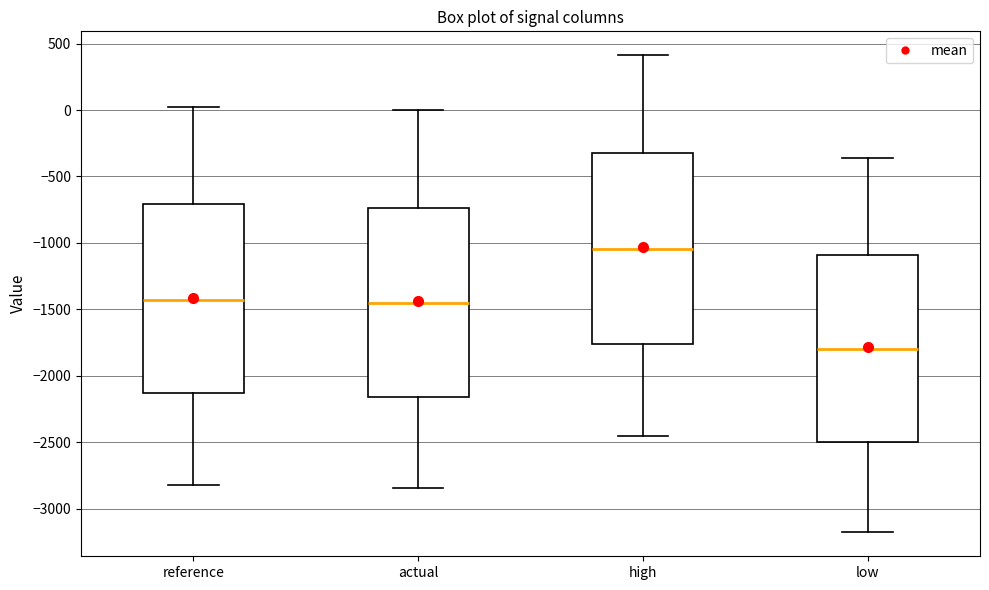

Reading left to right, transcribe this box plot: for each box, give where its median line is, the range the box spans, and where its two whiskers end, as read against the y-axis. The values are not printed on the chart, so give them approximately, as read against the axis.

reference: median -1450, box -2150 to -700, whiskers -2800 to 50
actual: median -1450, box -2150 to -750, whiskers -2850 to 0
high: median -1050, box -1750 to -300, whiskers -2450 to 400
low: median -1800, box -2500 to -1100, whiskers -3200 to -350